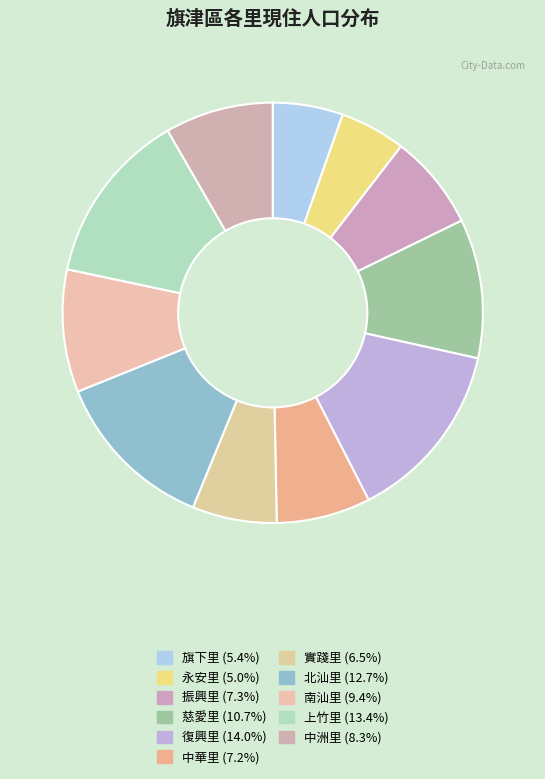

What is the ratio of the value at 永安里 to the value at 振興里?

0.7